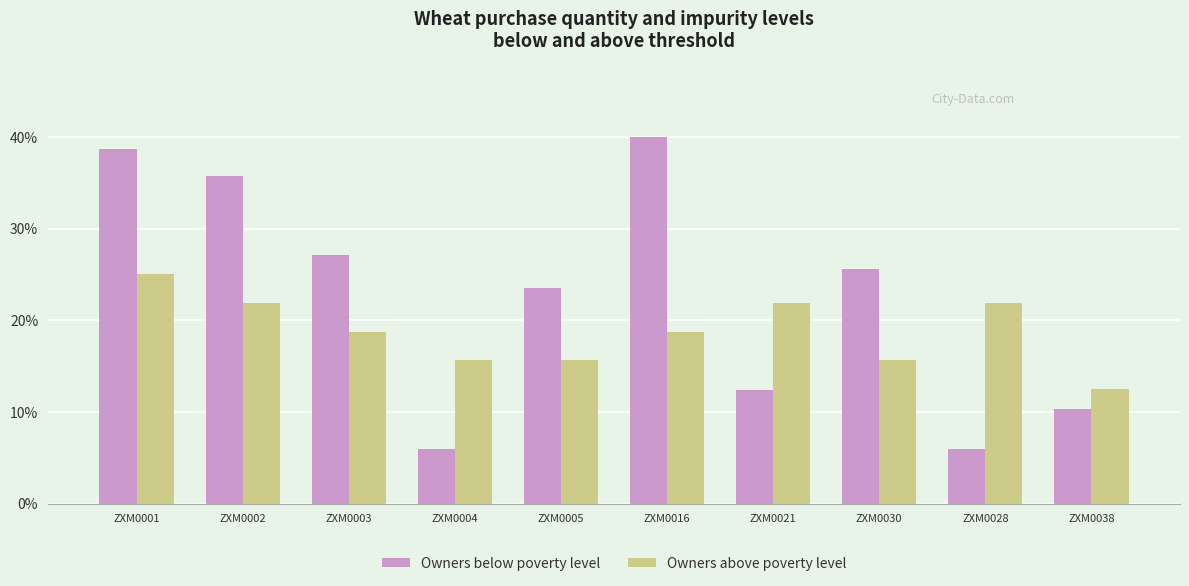

Rank the series at ZXM0004 from highest to lowest value.

Owners above poverty level, Owners below poverty level